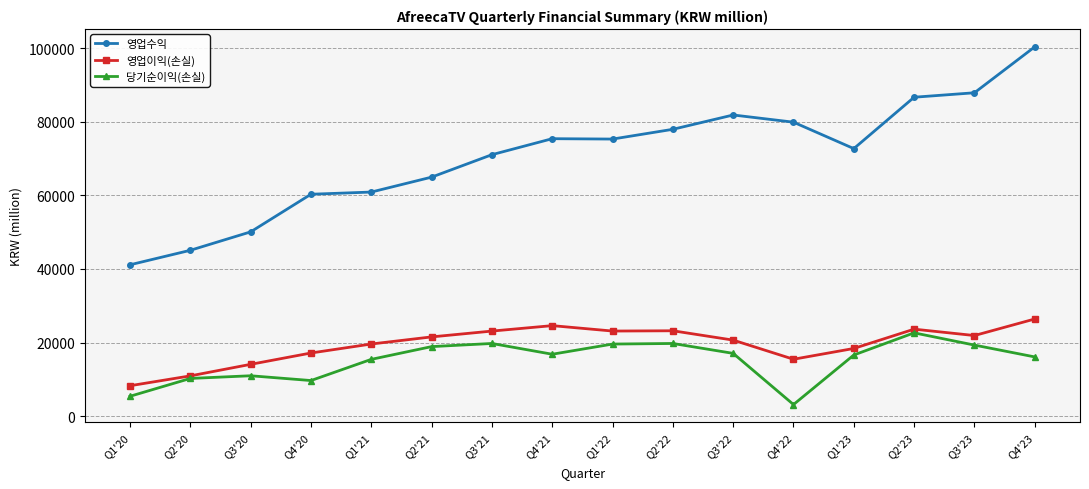

Rank the series by their maximum value, from lowest to highest.

당기순이익(손실), 영업이익(손실), 영업수익